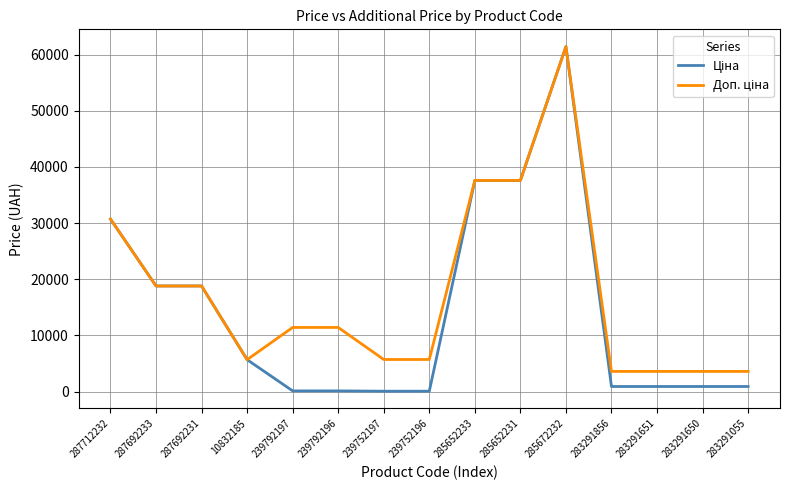

Which label corresponds to the largest value in the chart?

285672232